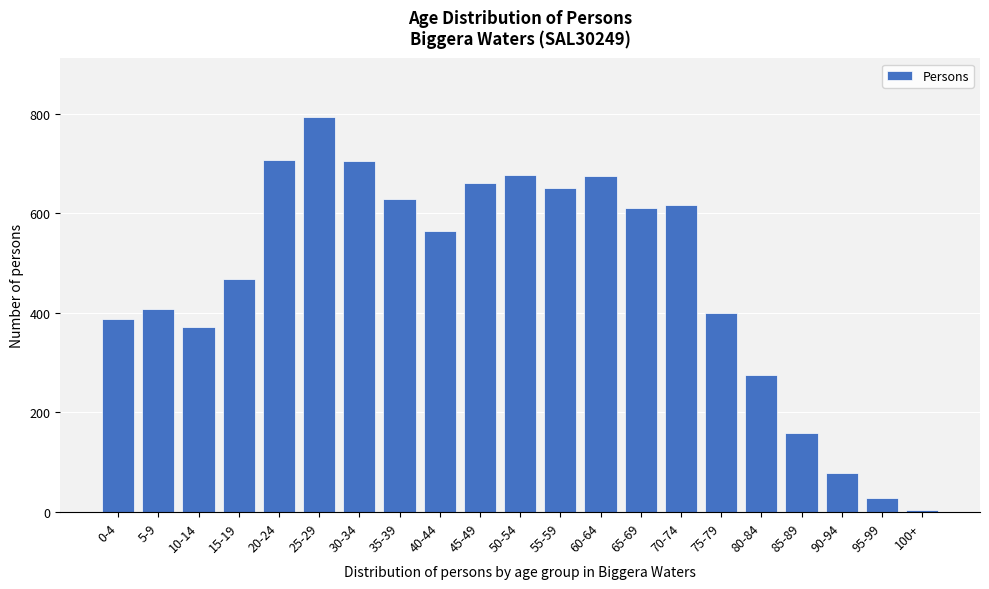

Which label corresponds to the smallest value in the chart?

100+